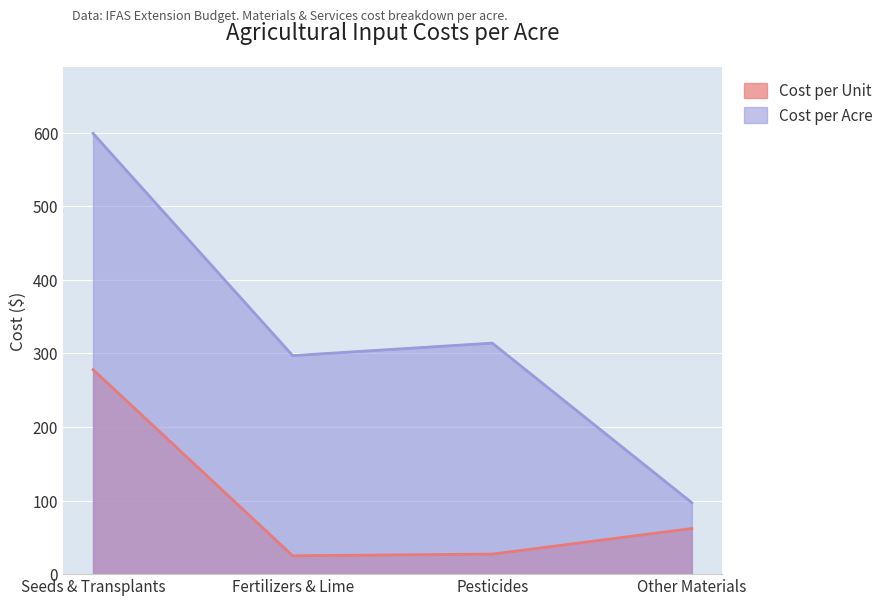

Reading left to right, list all the values displayed in this chart.

Cost per Unit: Seeds & Transplants=278.0	Fertilizers & Lime=25.0	Pesticides=27.2	Other Materials=62.0
Cost per Acre: Seeds & Transplants=599.0	Fertilizers & Lime=297.0	Pesticides=314.0	Other Materials=97.0